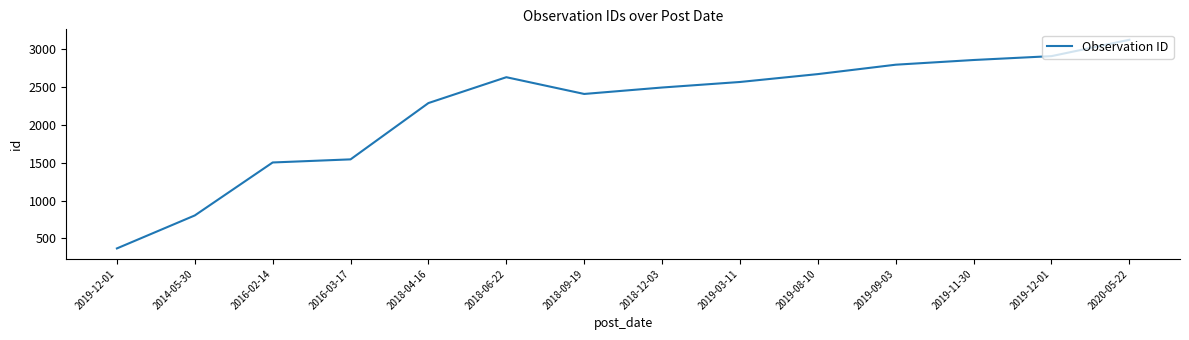

At which category does the data reach its first local peak?

2018-06-22